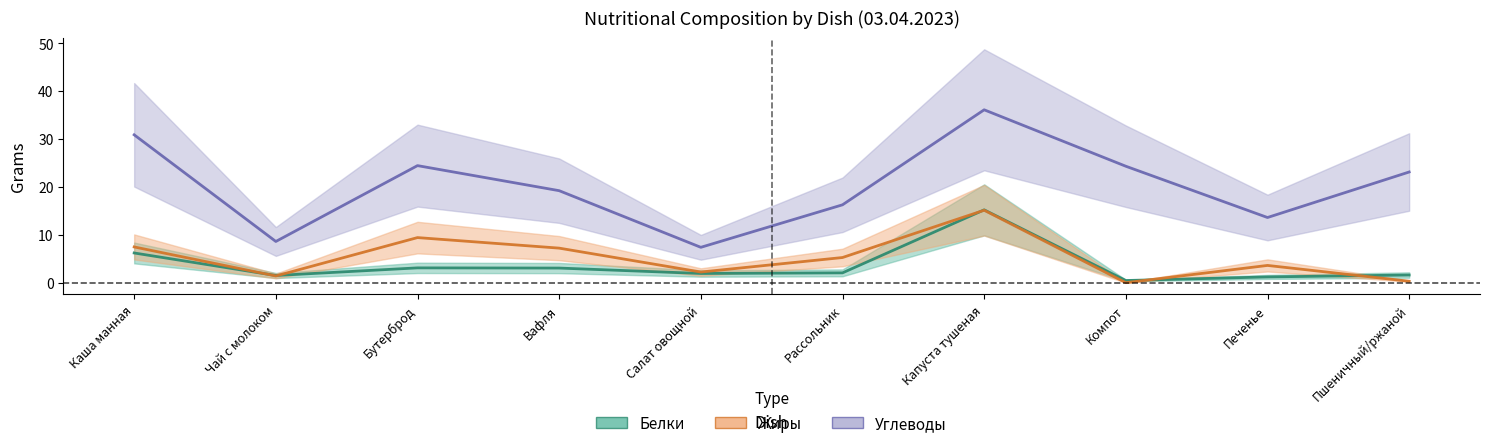

At which label does Белки reach its peak?

Капуста тушеная